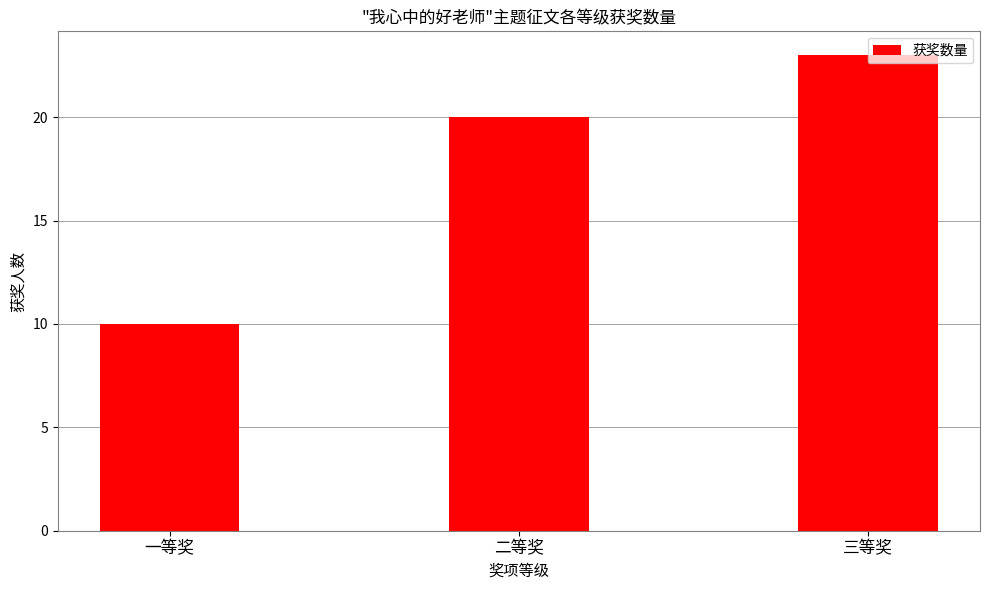

What is the value of the 3rd bar from the left?

23